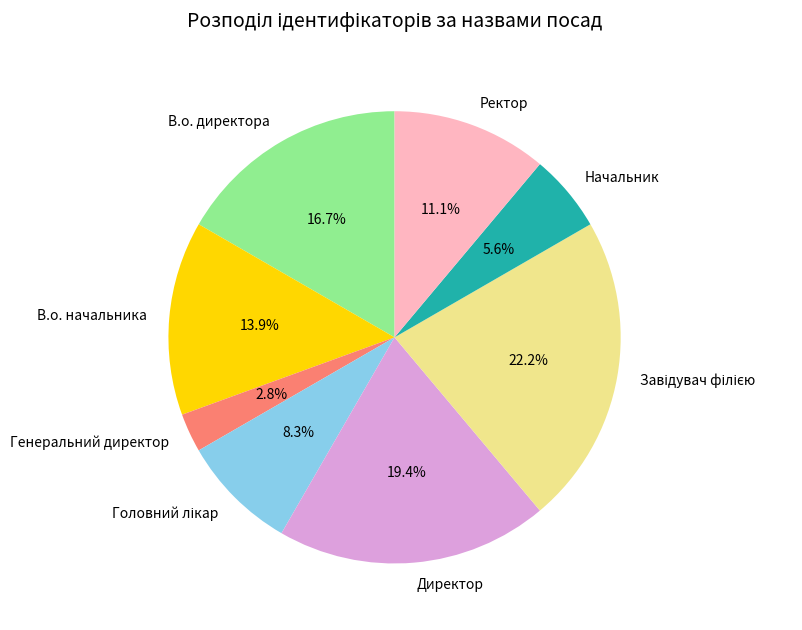

How many segments does this pie chart have?

8